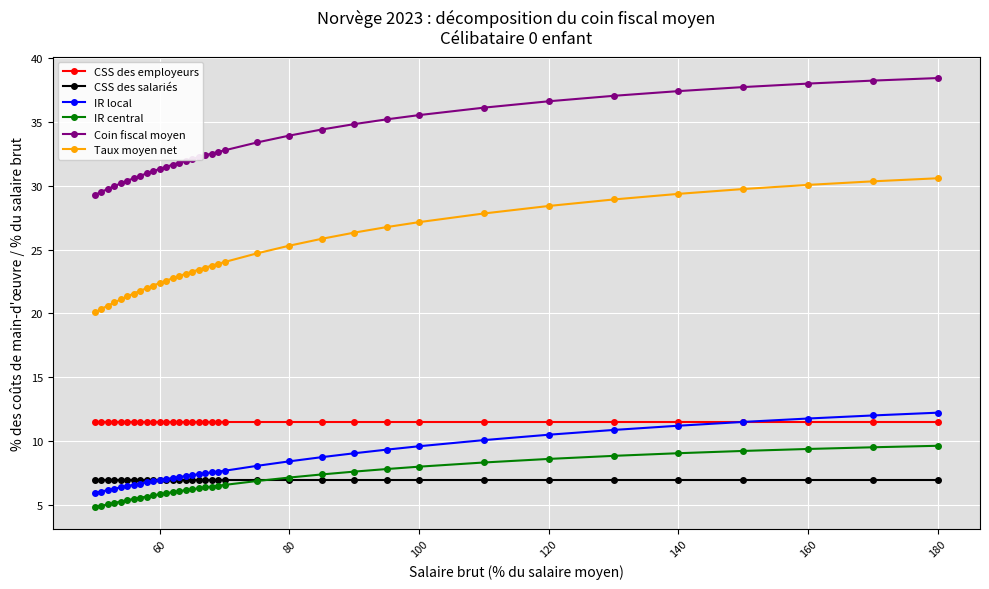

True or false: Coin fiscal moyen and IR local intersect in this chart.

False